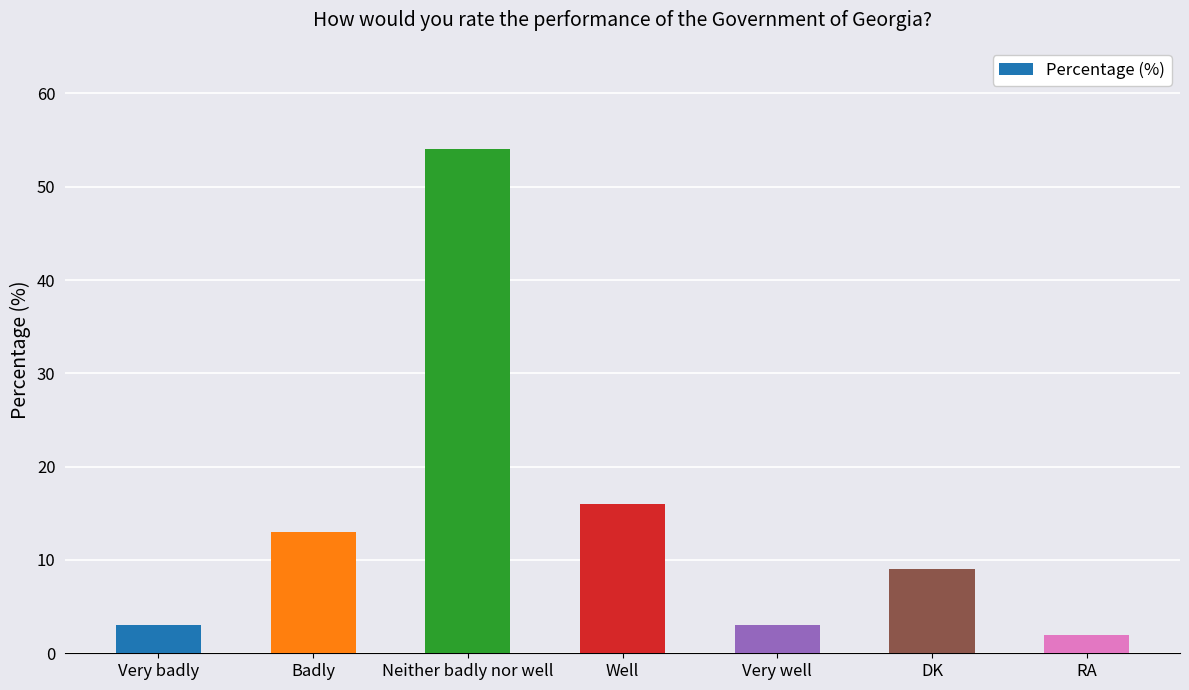

What is the change in value from Badly to DK?

-4